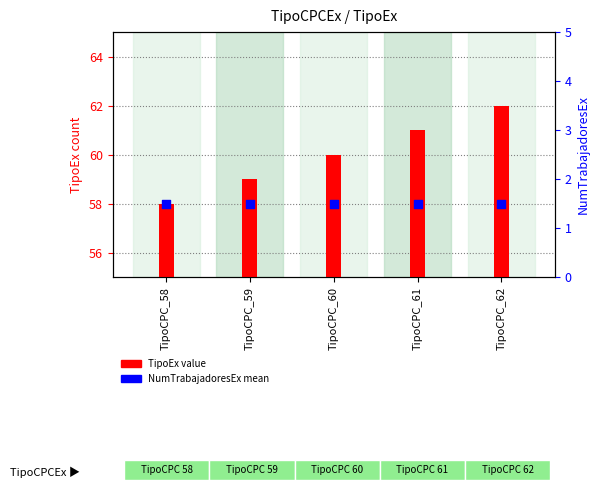

What is the total value across all series at TipoCPC_60?

61.5